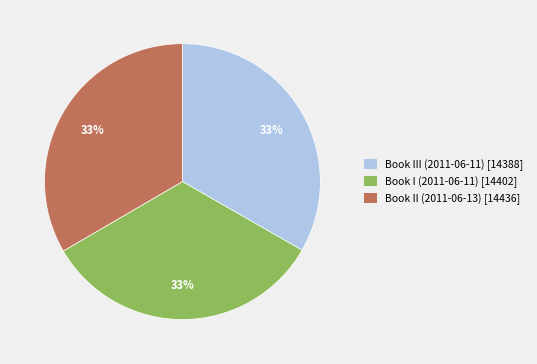

To the nearest percent, what is the combined percentage of Book III (2011-06-11) and Book II (2011-06-13)?

67%